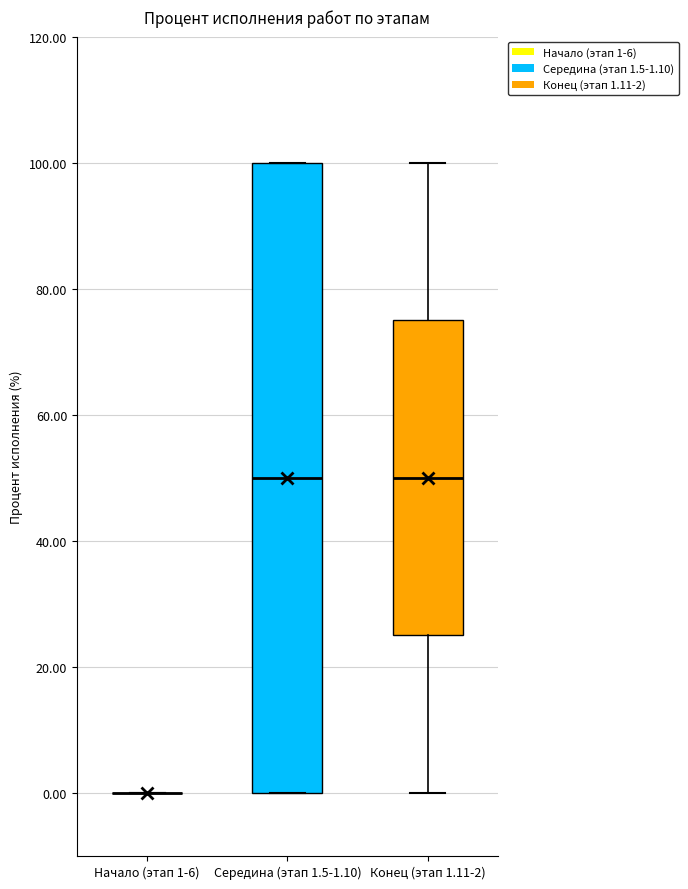

Reading left to right, read every box against the y-axis: the position of its median line, the range the box covers, and the ends of its whiskers. The values are not printed on the chart, so give them approximately, as read against the axis.

Начало (этап 1-6): box collapsed to a line at 0, whiskers 0 to 0
Середина (этап 1.5-1.10): median 50, box 0 to 100, whiskers 0 to 100
Конец (этап 1.11-2): median 50, box 26 to 76, whiskers 0 to 100